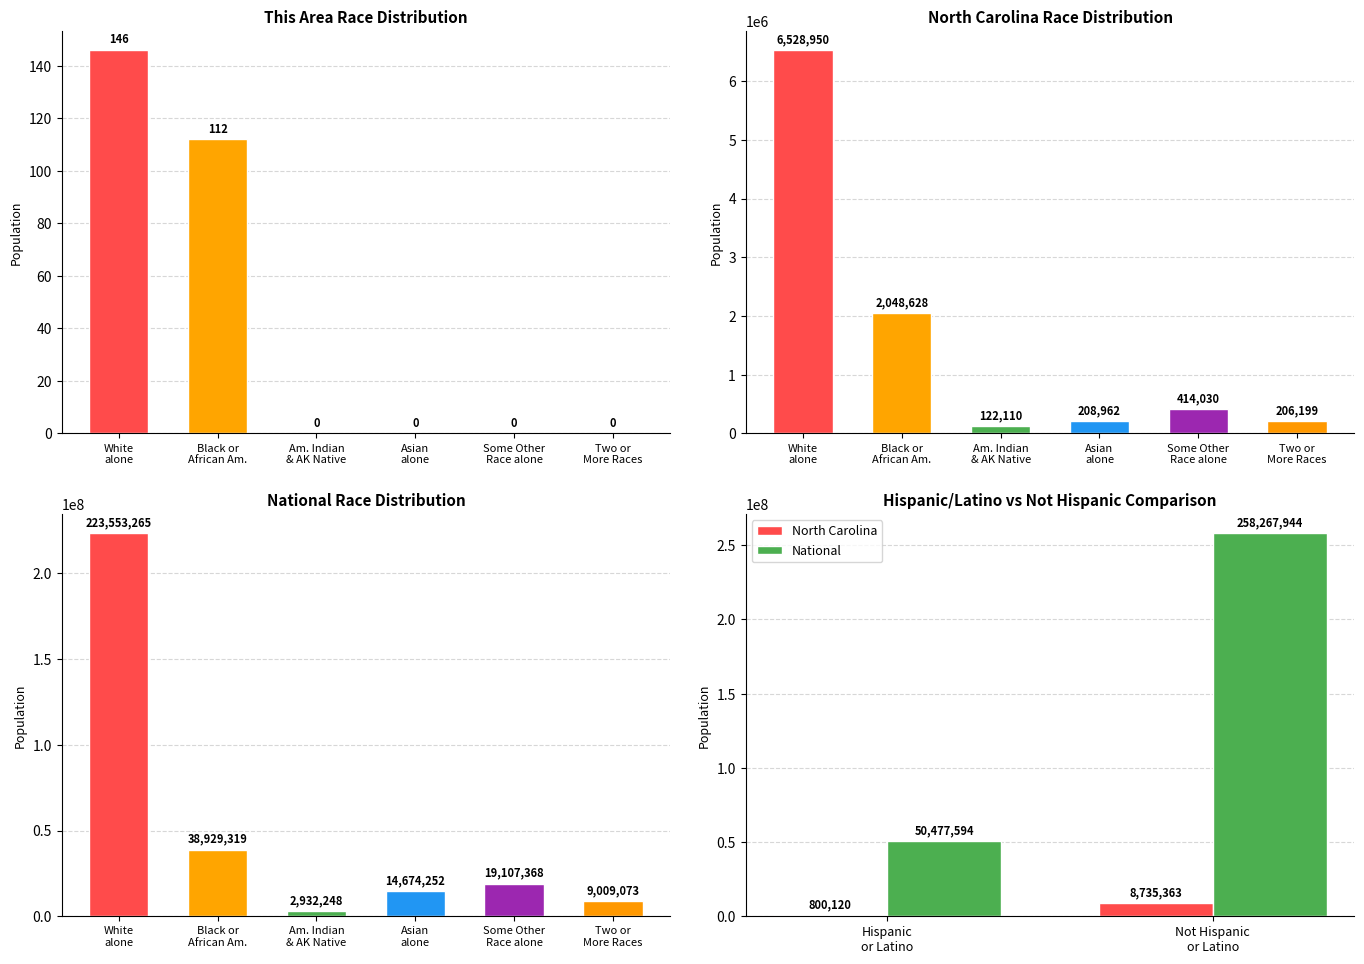

List the series in order of their overall mean, lowest first.

North Carolina, National